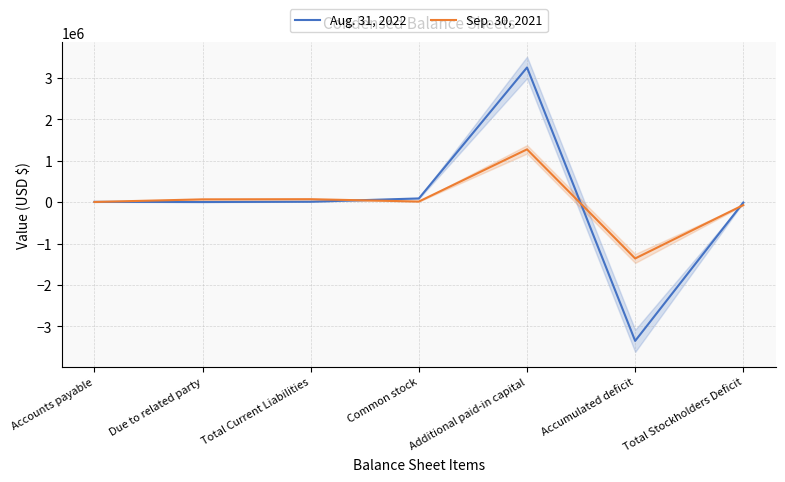

At which label does Sep. 30, 2021 first exceed 14396?

Due to related party